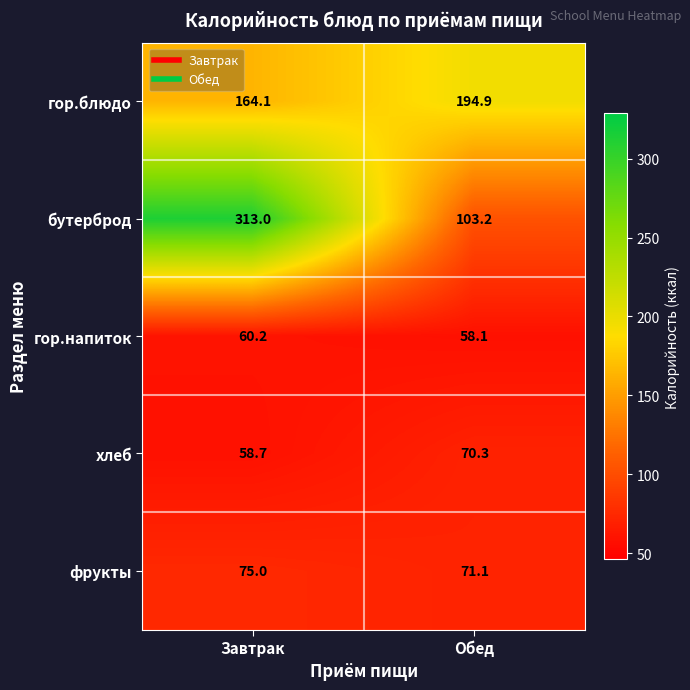

The value of гор.блюдо at Обед is 194.9. True or false?

True